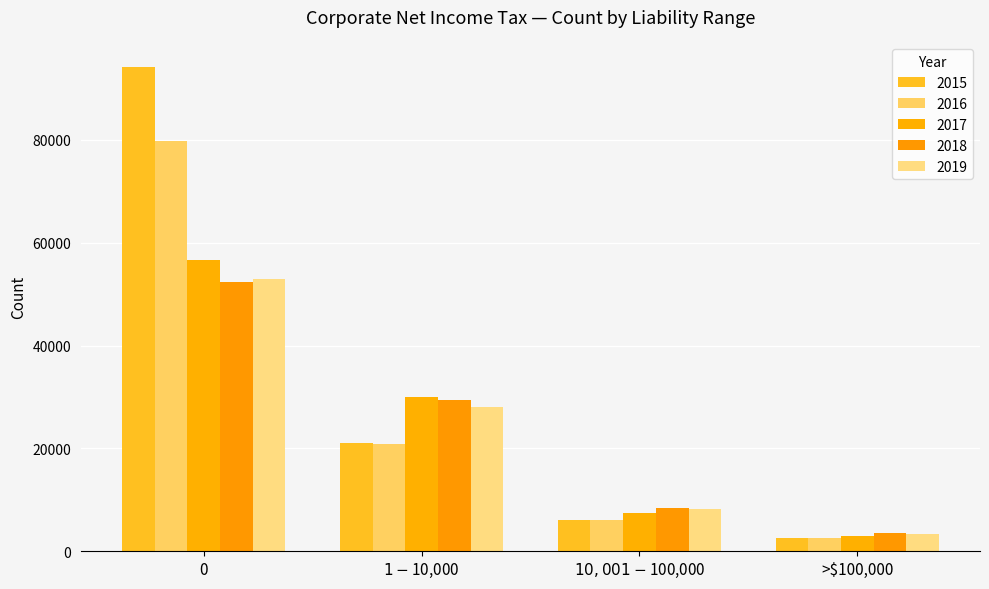

Which series changed the most between $1 - $10,000 and >$100,000?

2017